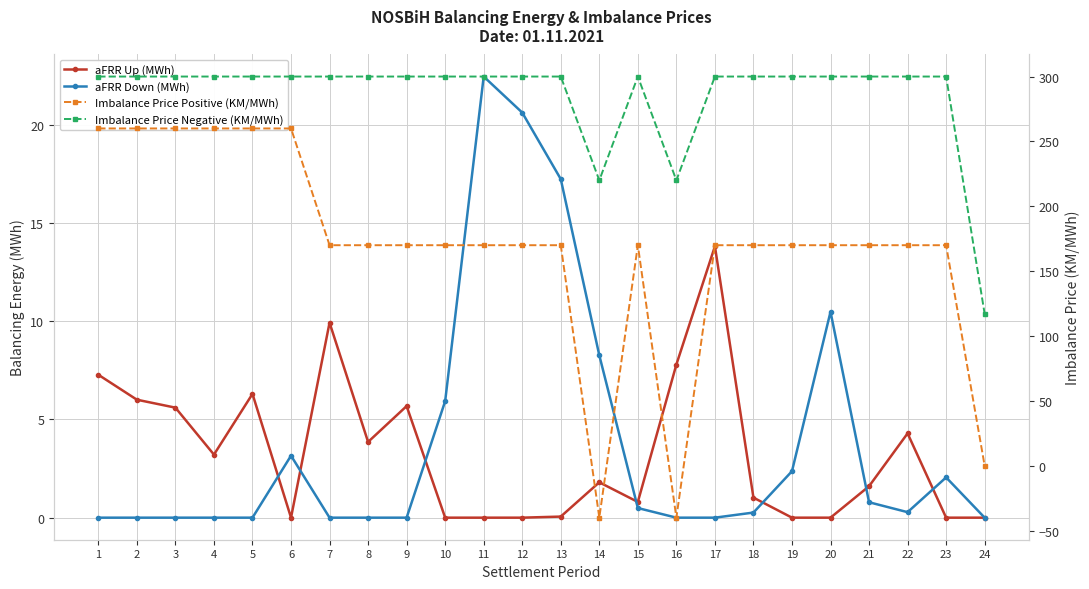

What is the difference between the maximum and second lowest values in the aFRR Up (MWh) series?

13.8